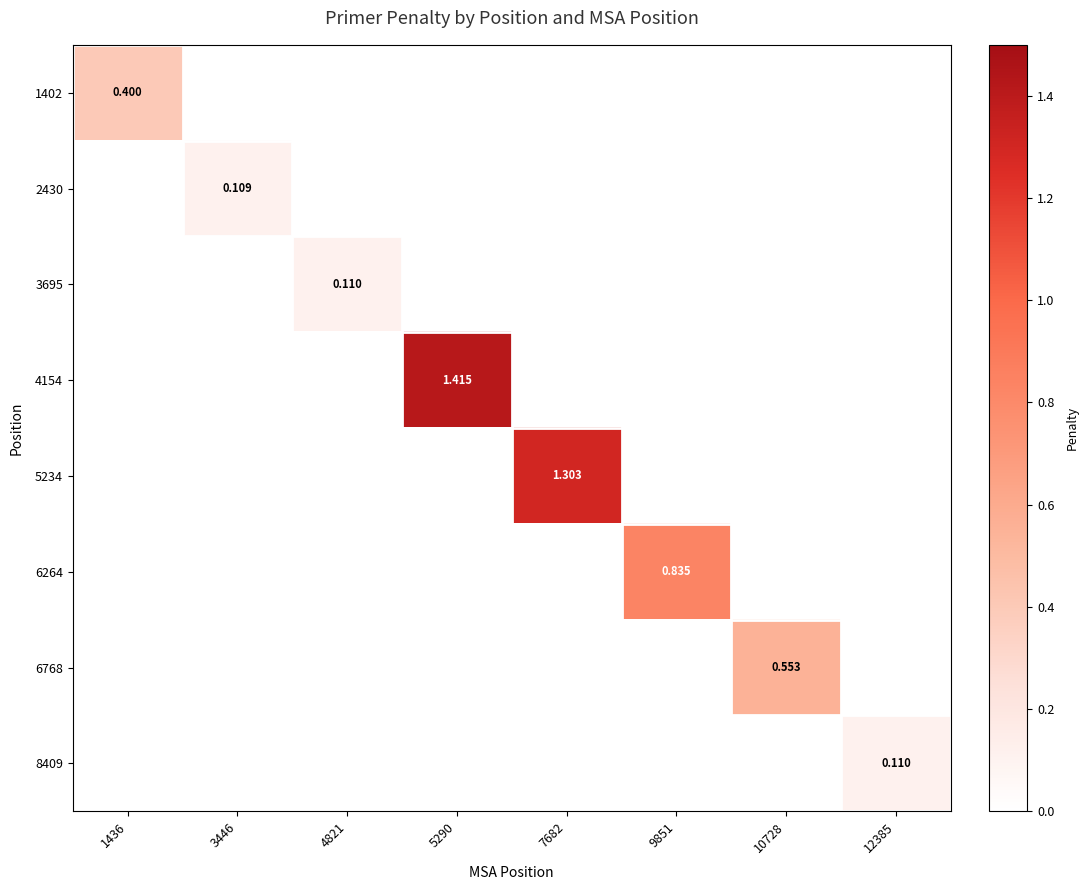

Is the value of 2430 at 3446 greater than the value of 6768 at 5290?

No